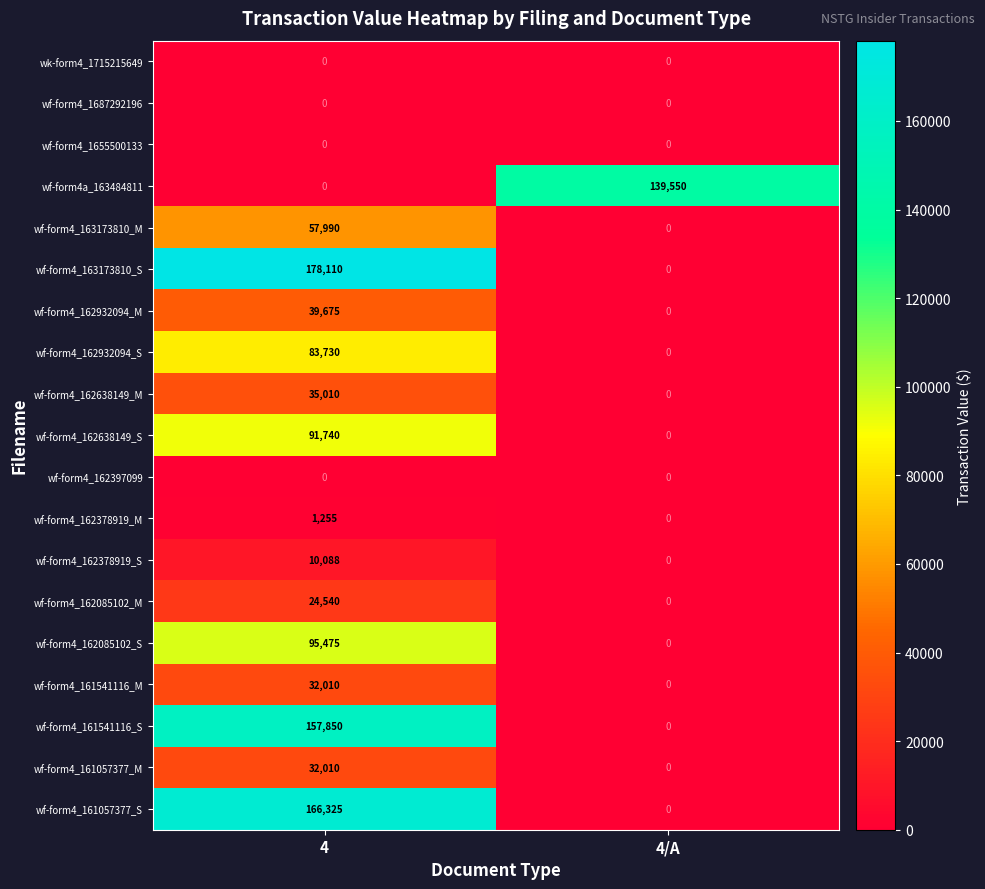

What is the difference between the highest and lowest values at 4/A?

139550